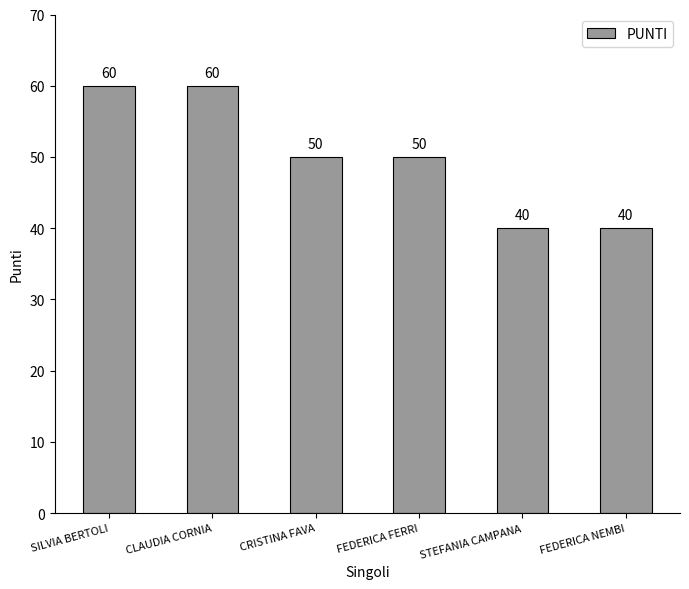

What is the maximum value shown in the chart?

60